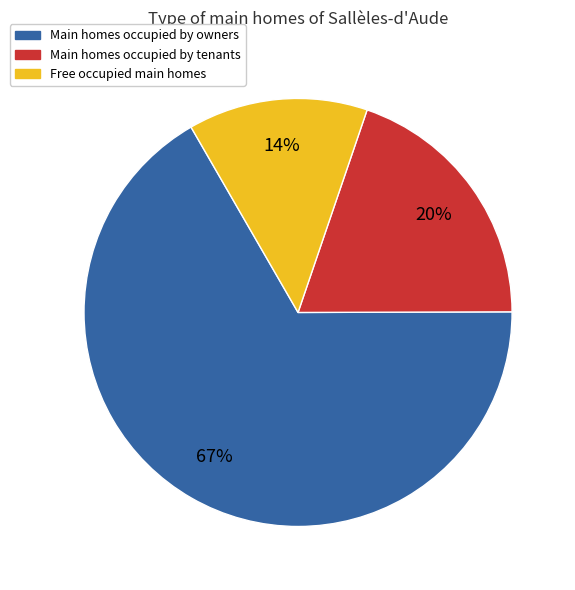

To the nearest percent, what is the average slice percentage?

33%